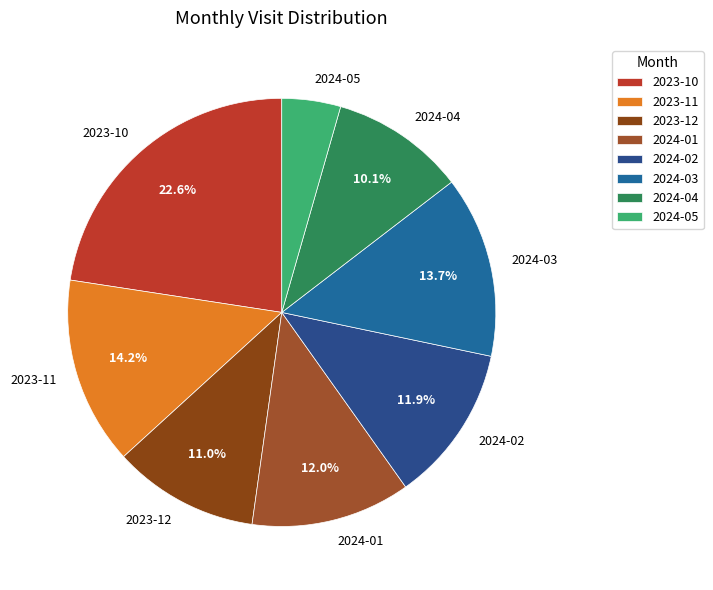

Which category has the smallest portion of the pie?

2024-05